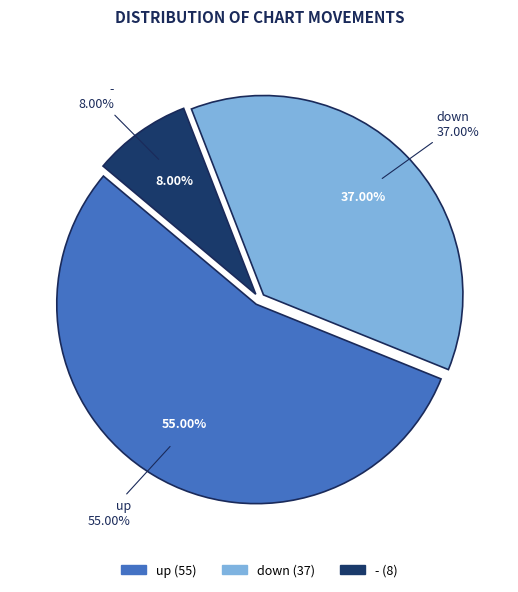

Is there any slice that represents more than half of the pie?

Yes